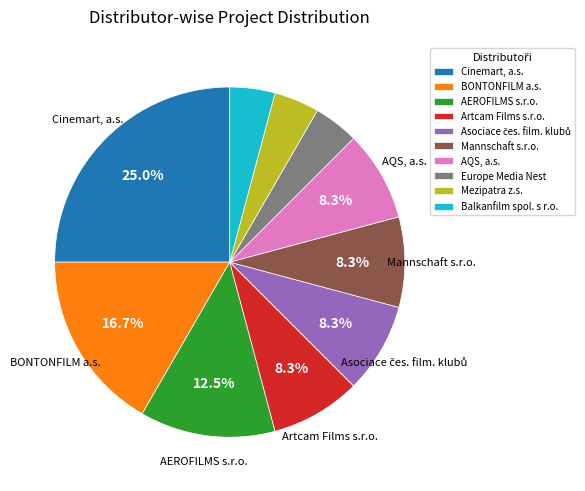

What is the largest slice in the pie chart?

Cinemart, a.s.